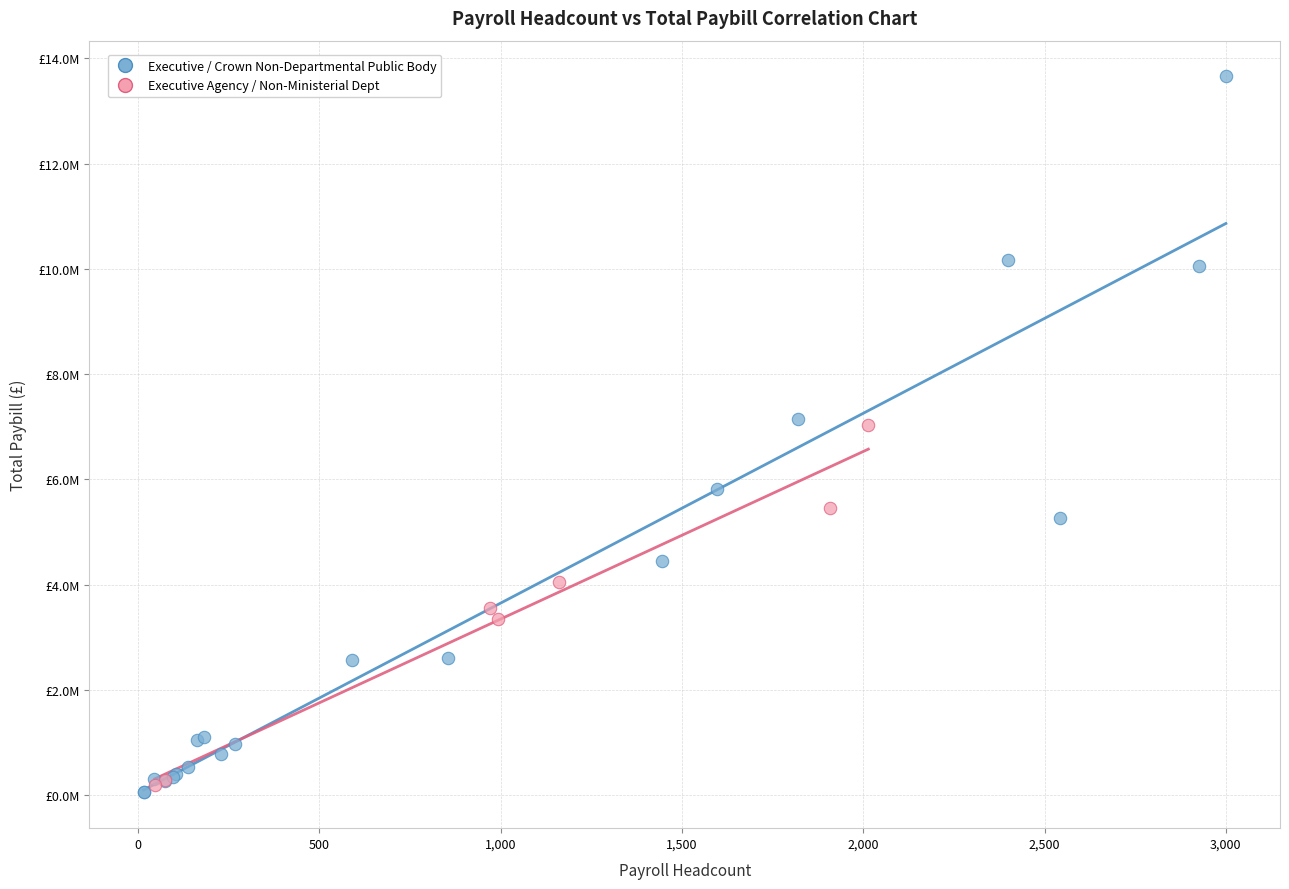

What are all the series names shown in the legend?

Executive / Crown Non-Departmental Public Body, Executive Agency / Non-Ministerial Dept